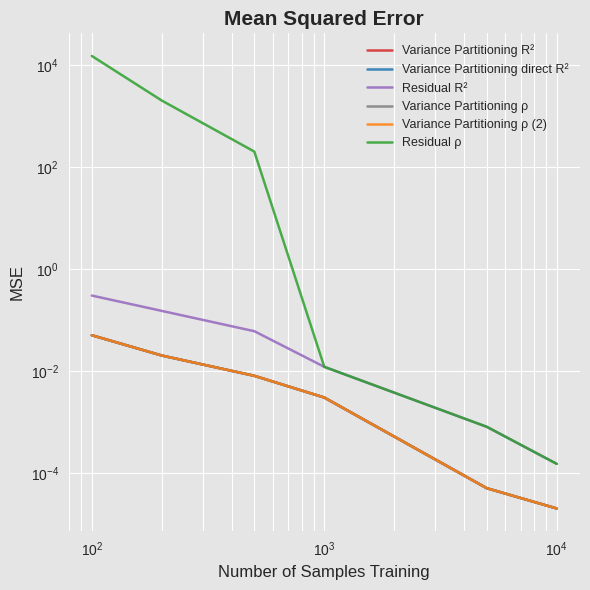

True or false: Variance Partitioning ρ and Variance Partitioning ρ (2) cross at least once.

False